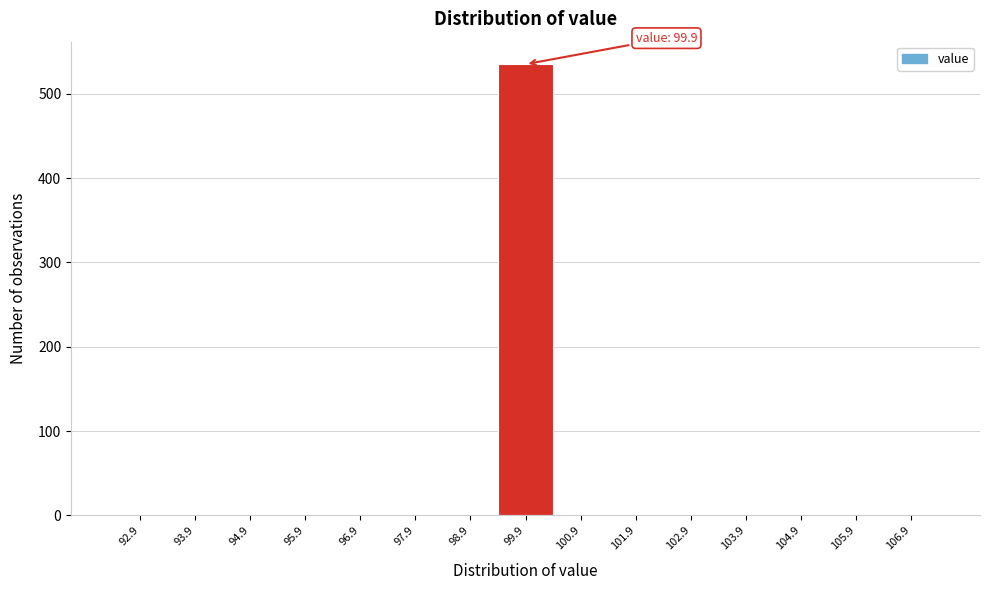

Over which range of the x-axis is the bar tallest?

99.4 to 100.4